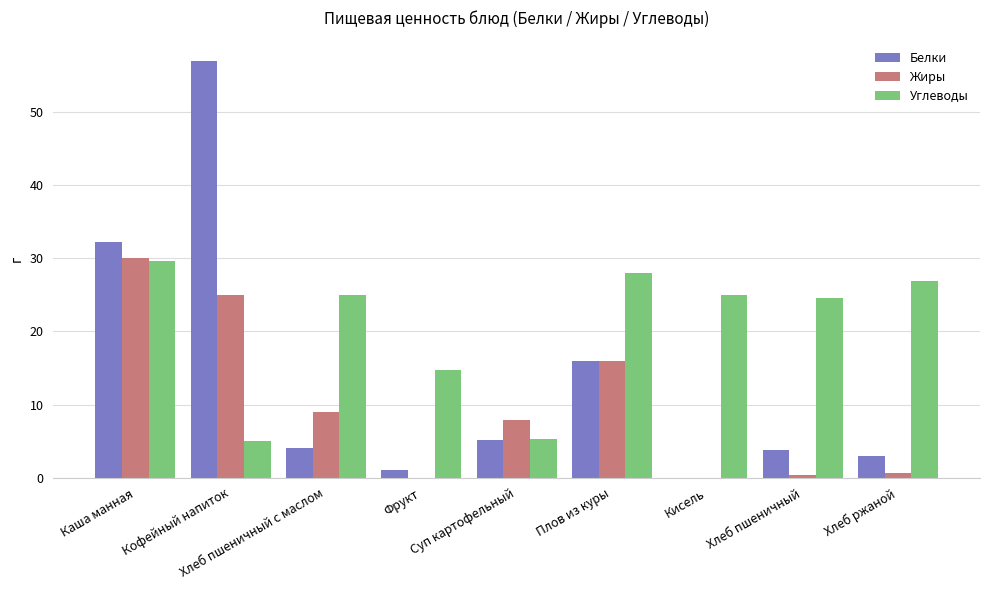

What is the maximum value shown in the chart?

57.0